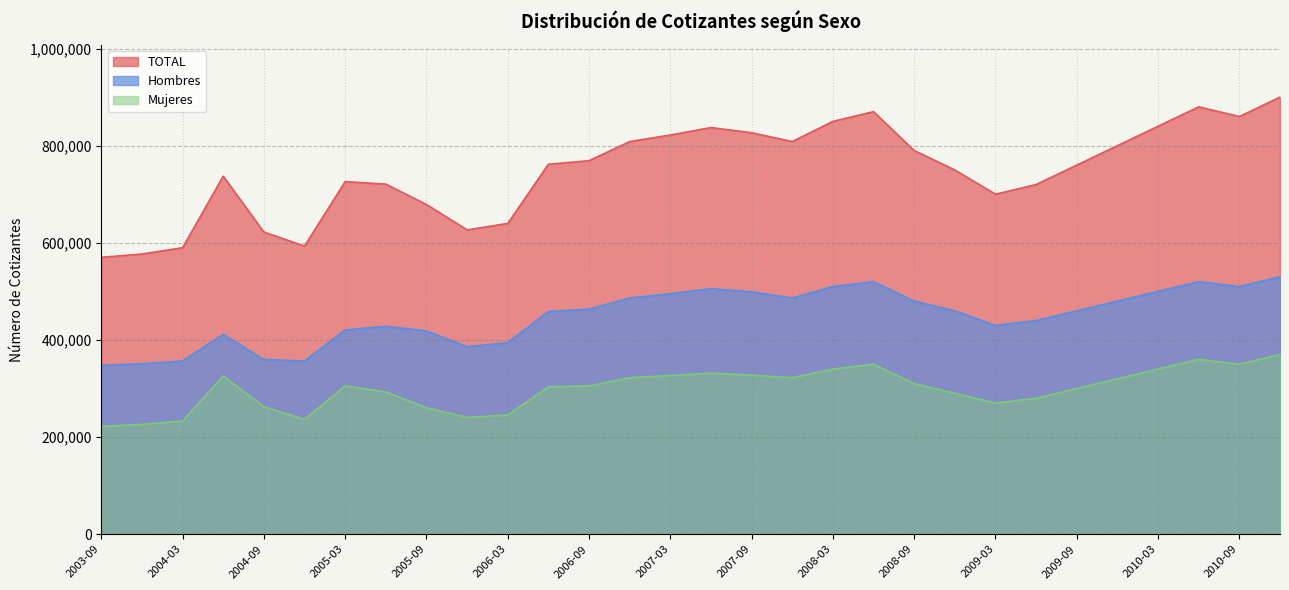

In Mujeres, how many points are higher than both neighbors (excluding endpoints)?

5